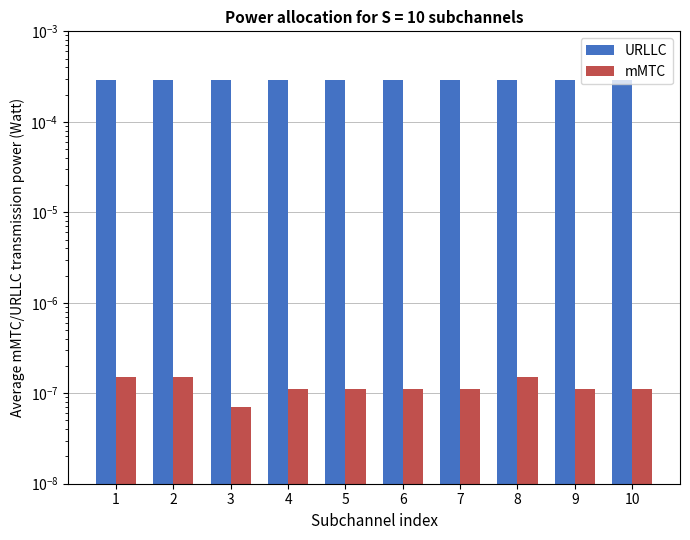

Reading left to right, transcribe all the data shown in this chart.

URLLC: 1=0.0	2=0.0	3=0.0	4=0.0	5=0.0	6=0.0	7=0.0	8=0.0	9=0.0	10=0.0
mMTC: 1=0.0	2=0.0	3=0.0	4=0.0	5=0.0	6=0.0	7=0.0	8=0.0	9=0.0	10=0.0